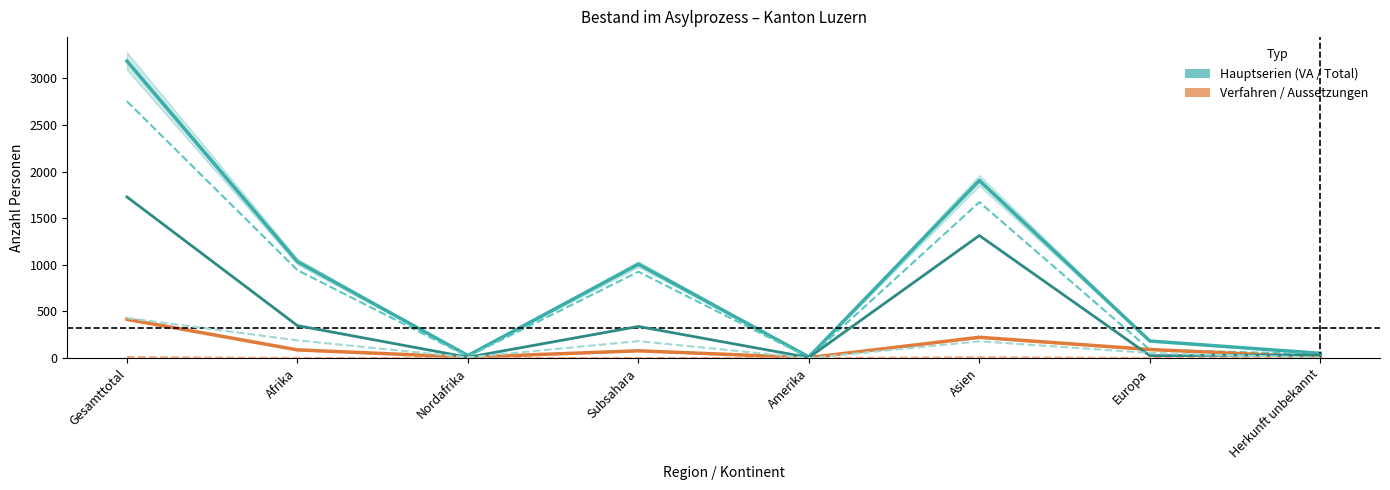

True or false: Total Personen and Vorlaeulig aufgenommene Personen intersect in this chart.

False